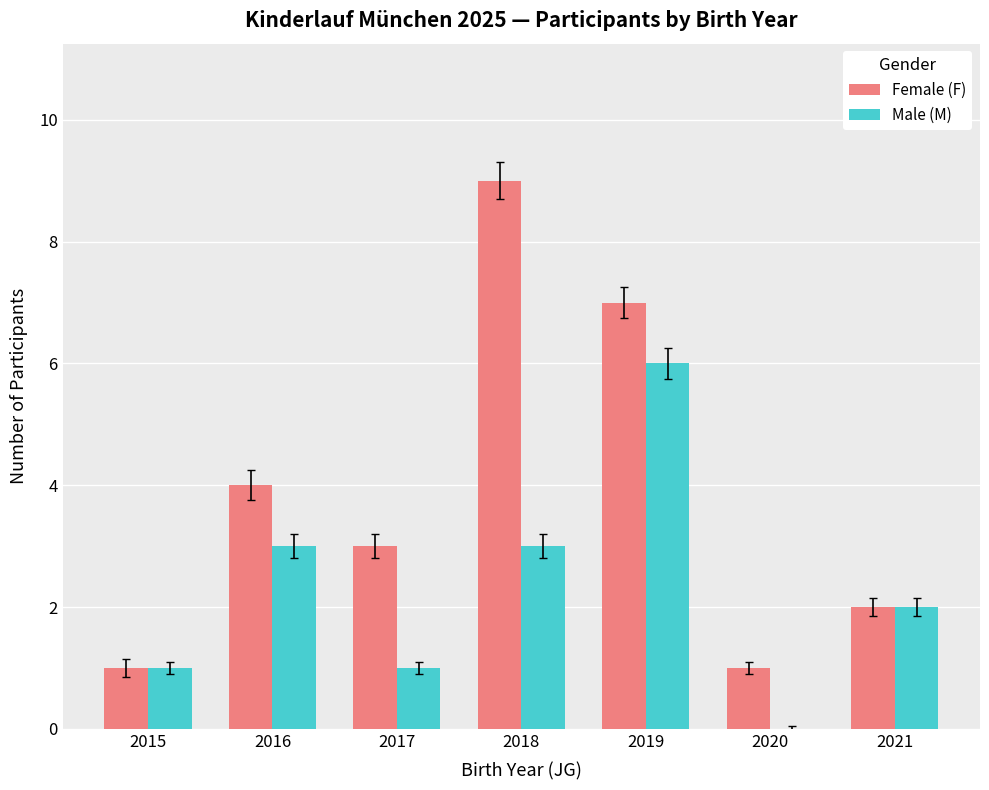

How many positive values does the Male (M) series have?

6